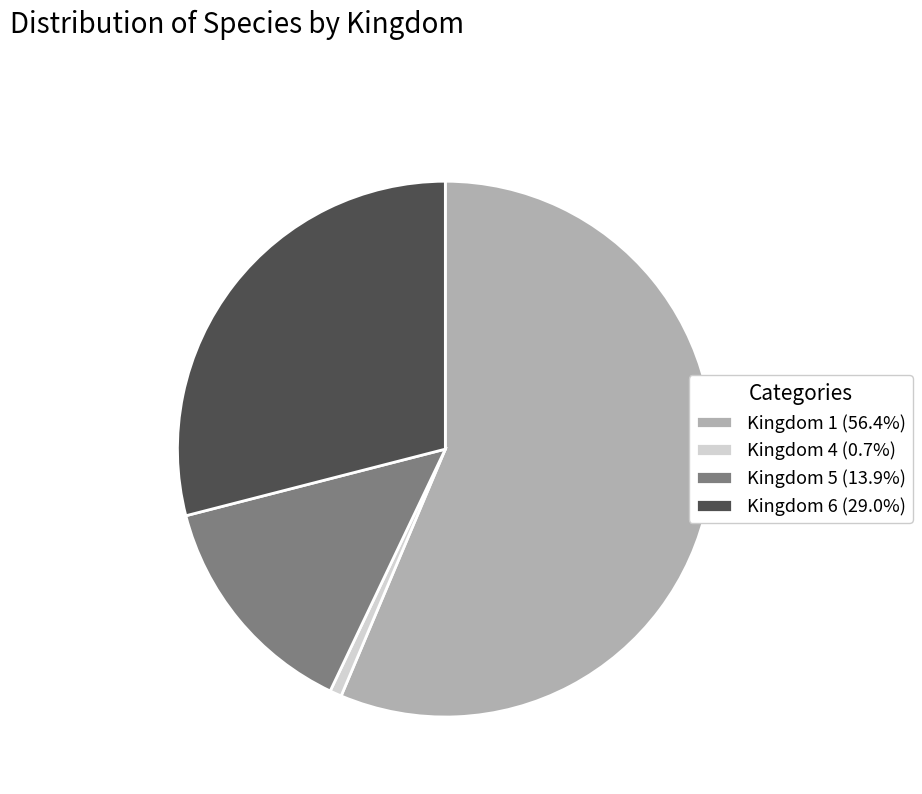

The Kingdom 1 slice represents 46% of the pie. True or false?

False